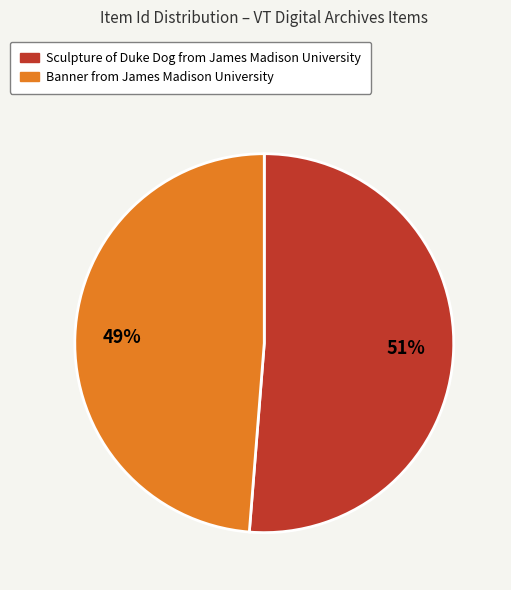

Which category accounts for the majority?

Sculpture of Duke Dog from James Madison University